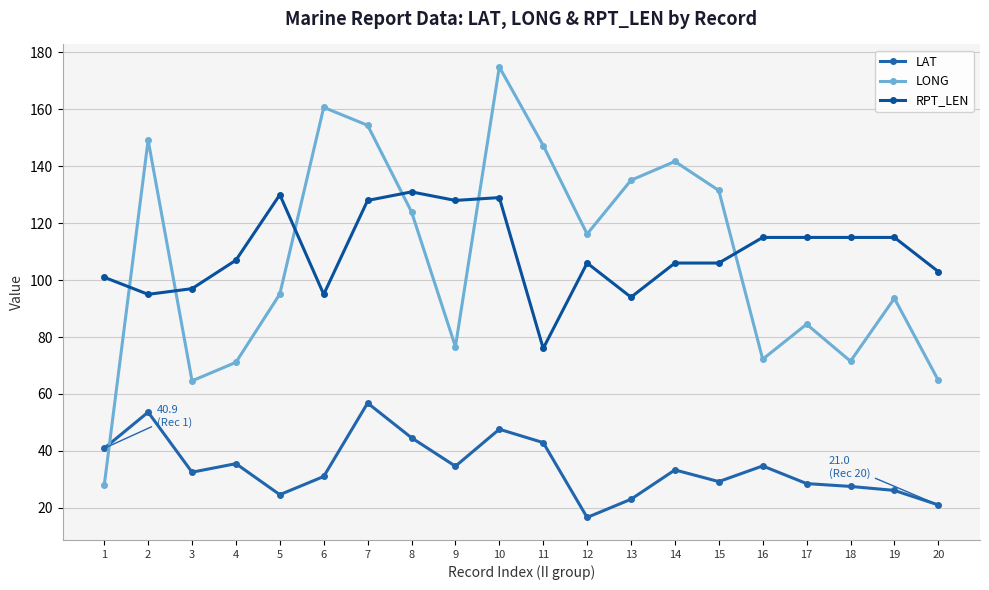

Which label corresponds to the smallest value in the chart?

12